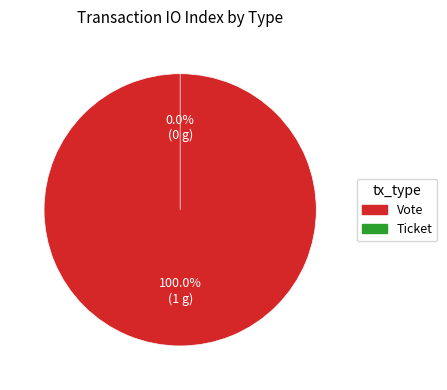

True or false: Vote accounts for 92% of the total.

False